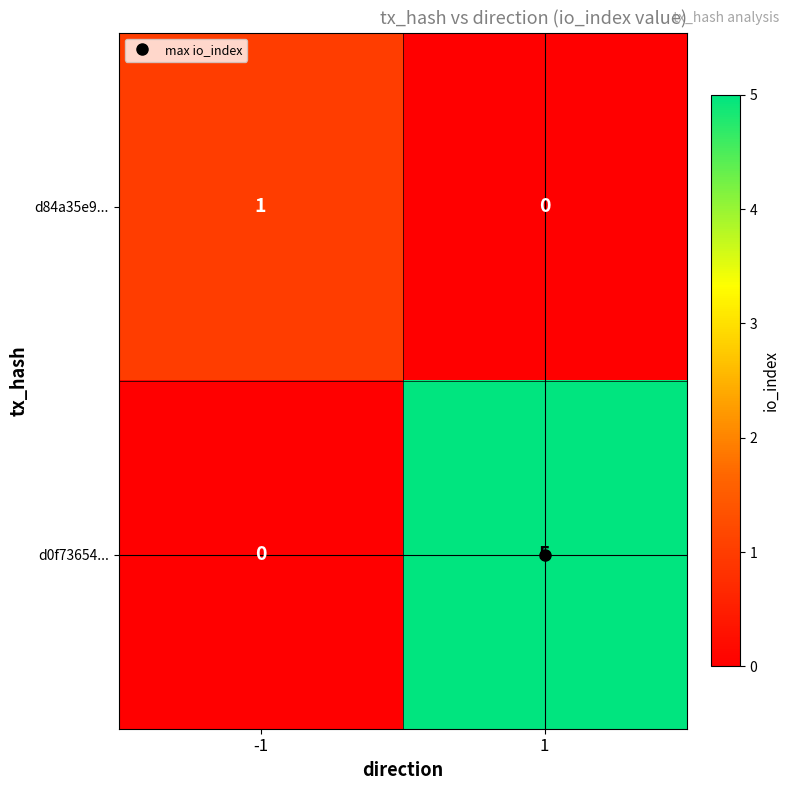

What is the sum of all d0f73654... values?

5